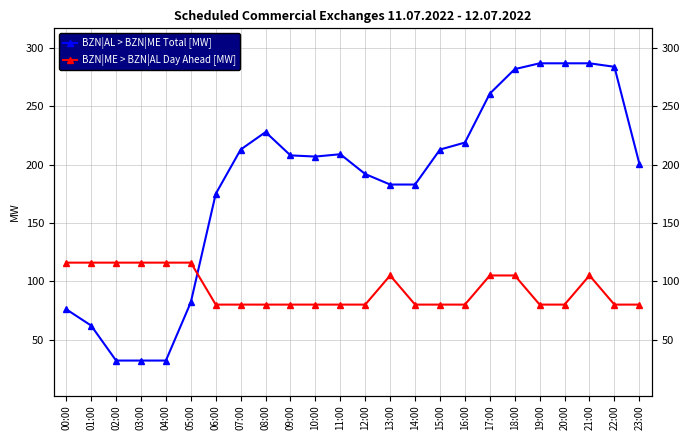

Reading left to right, extract all data points from this chart.

BZN|AL > BZN|ME Total [MW]: 76	62	32	32	32	82	175	213	228	208	207	209	192	183	183	213	219	261	282	287	287	287	284	201
BZN|ME > BZN|AL Day Ahead [MW]: 116	116	116	116	116	116	80	80	80	80	80	80	80	105	80	80	80	105	105	80	80	105	80	80